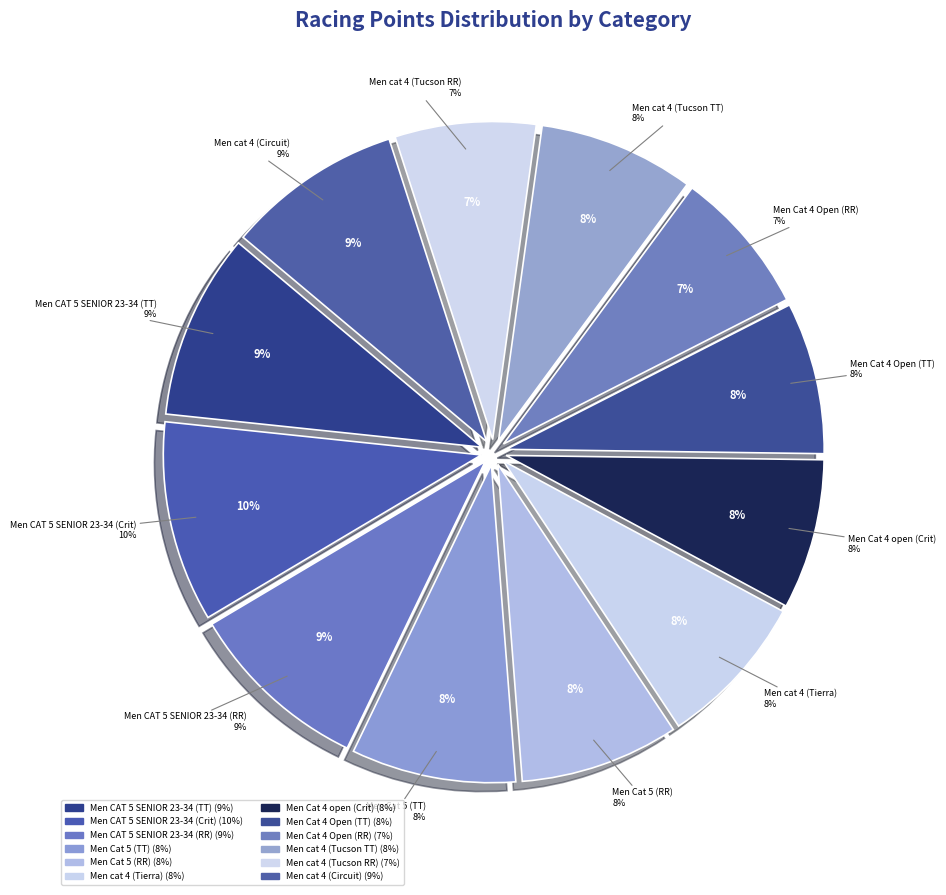

How many slices are in this pie chart?

12